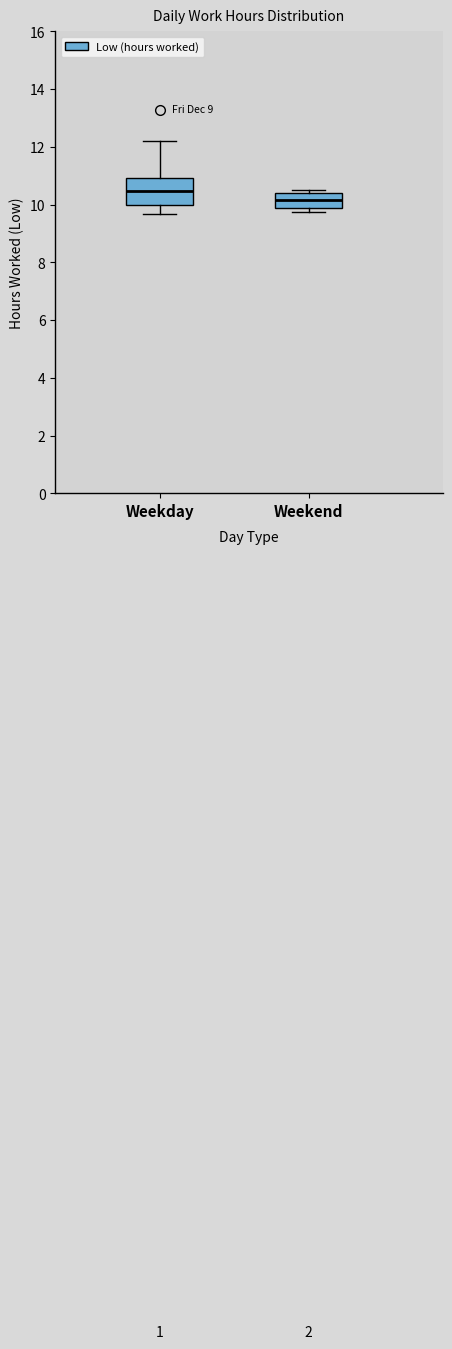

Where does the median line of the box for Weekend sit on the y-axis? The values are not printed on the chart, so give them approximately, as read against the axis.

10.2